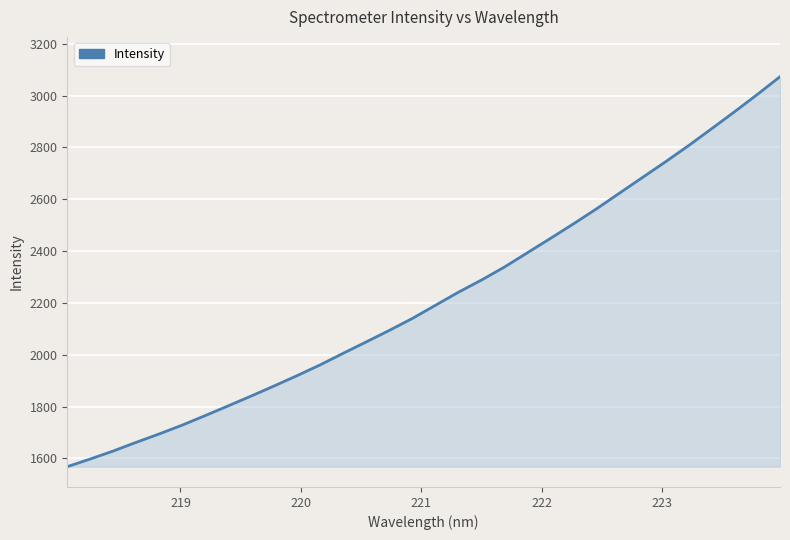

What is the minimum value shown in the chart?

1568.1